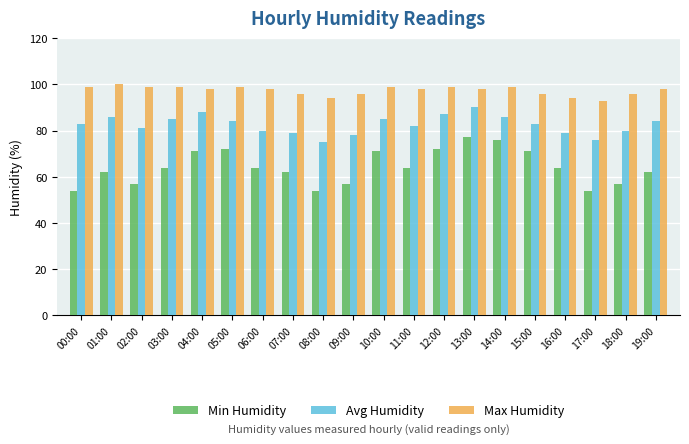

Which series has the widest spread of values?

Min Humidity